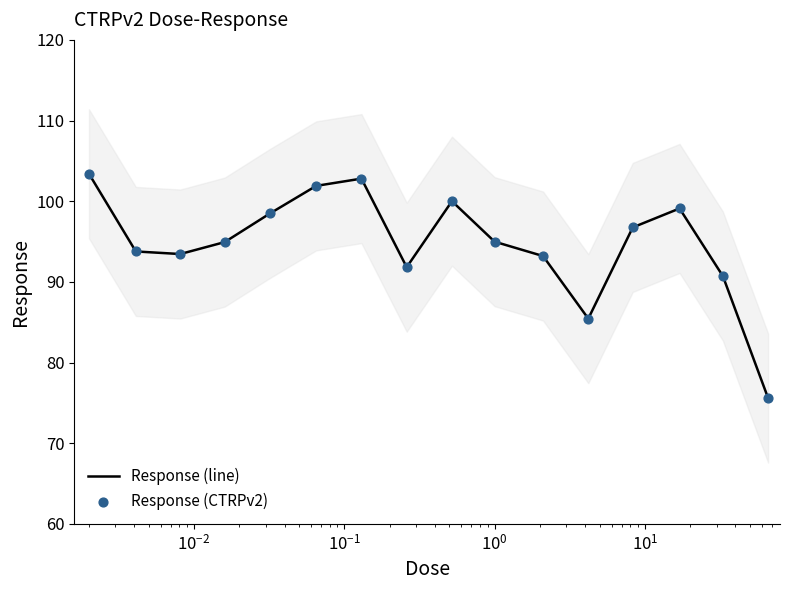

Which series has the widest spread of Y values?

Response (line)